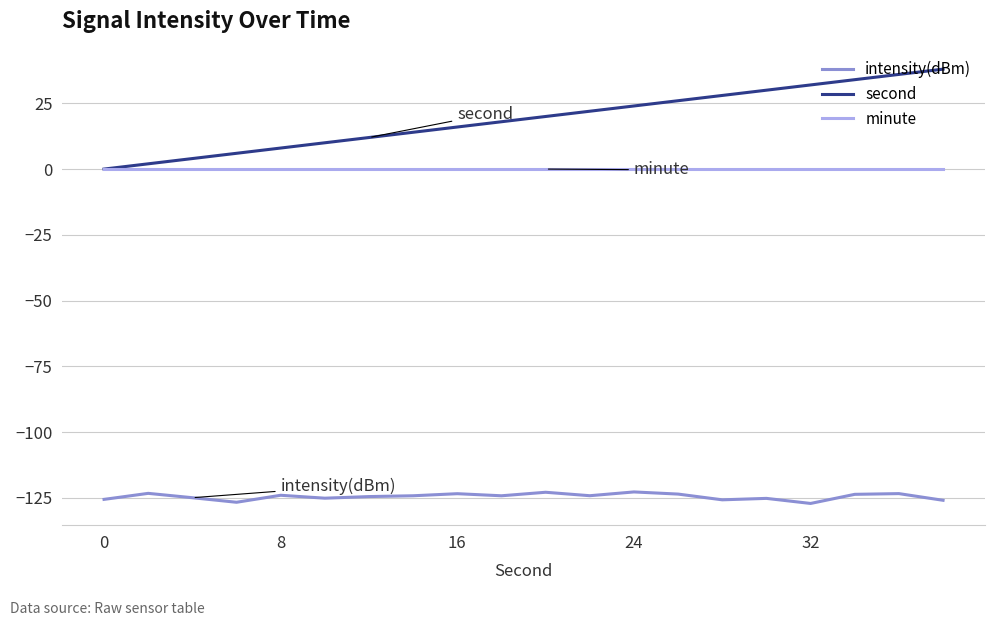

Rank the series by their maximum value, from highest to lowest.

second, minute, intensity(dBm)